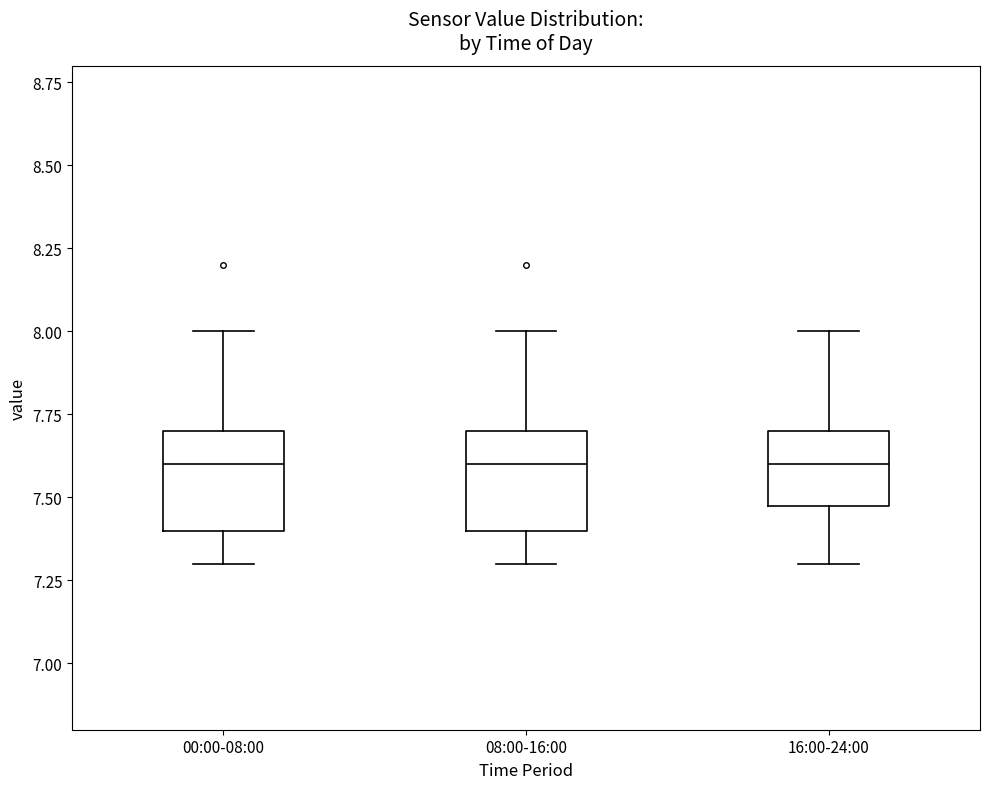

Reading left to right, transcribe this box plot: for each box, give where its median line is, the range the box spans, and where its two whiskers end, as read against the y-axis. The values are not printed on the chart, so give them approximately, as read against the axis.

00:00-08:00: median 7.6, box 7.4 to 7.7, whiskers 7.3 to 8.0
08:00-16:00: median 7.6, box 7.4 to 7.7, whiskers 7.3 to 8.0
16:00-24:00: median 7.6, box 7.5 to 7.7, whiskers 7.3 to 8.0